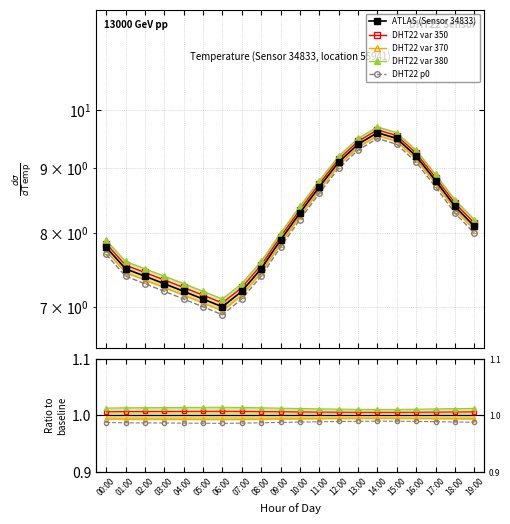

How many values in the temperature series are below 8?

10